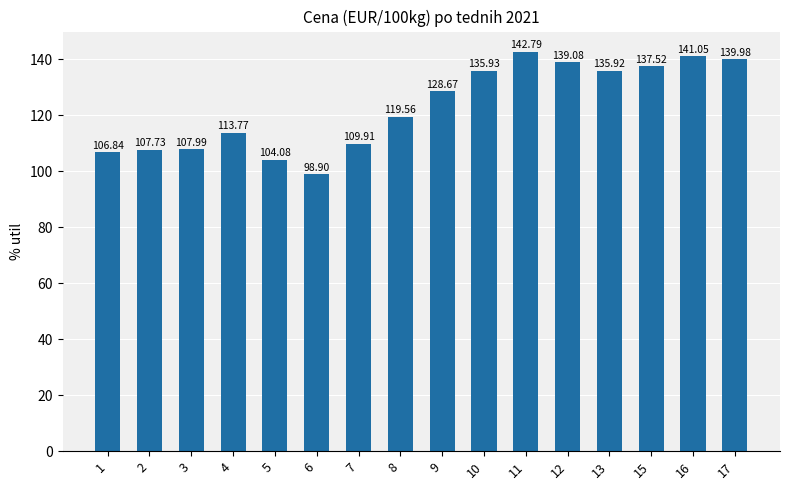

What is the ratio of the value at 8 to the value at 7?

1.1